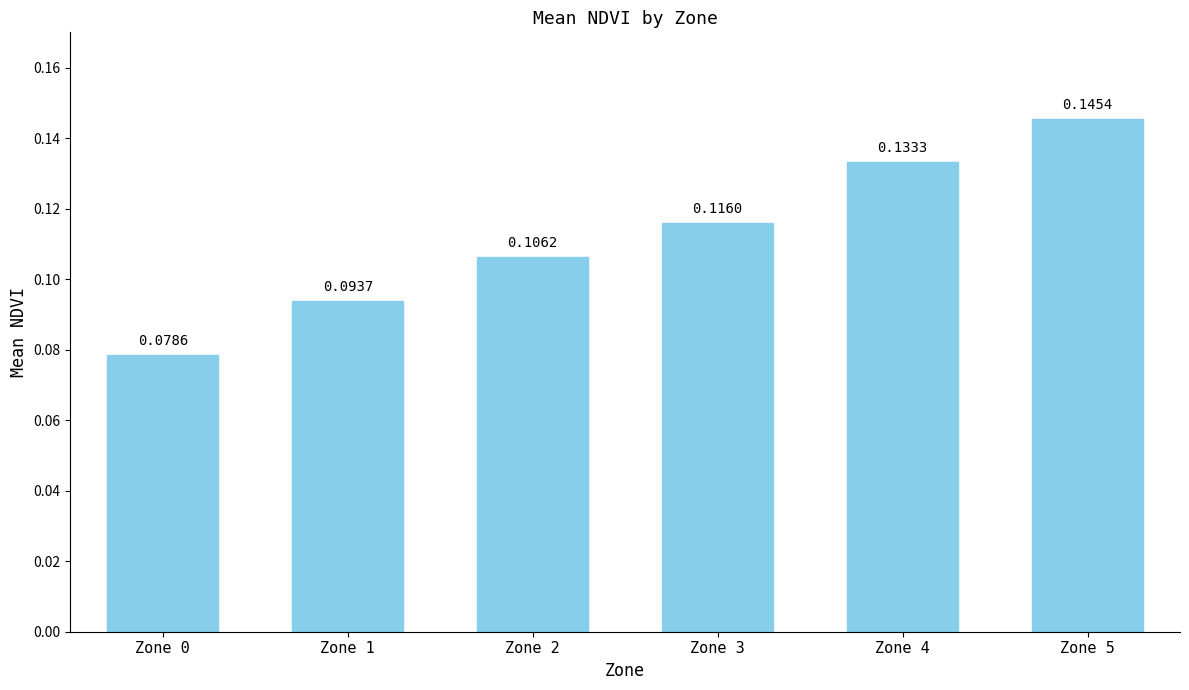

List the labels in order of value, smallest first.

Zone 0, Zone 1, Zone 2, Zone 3, Zone 4, Zone 5